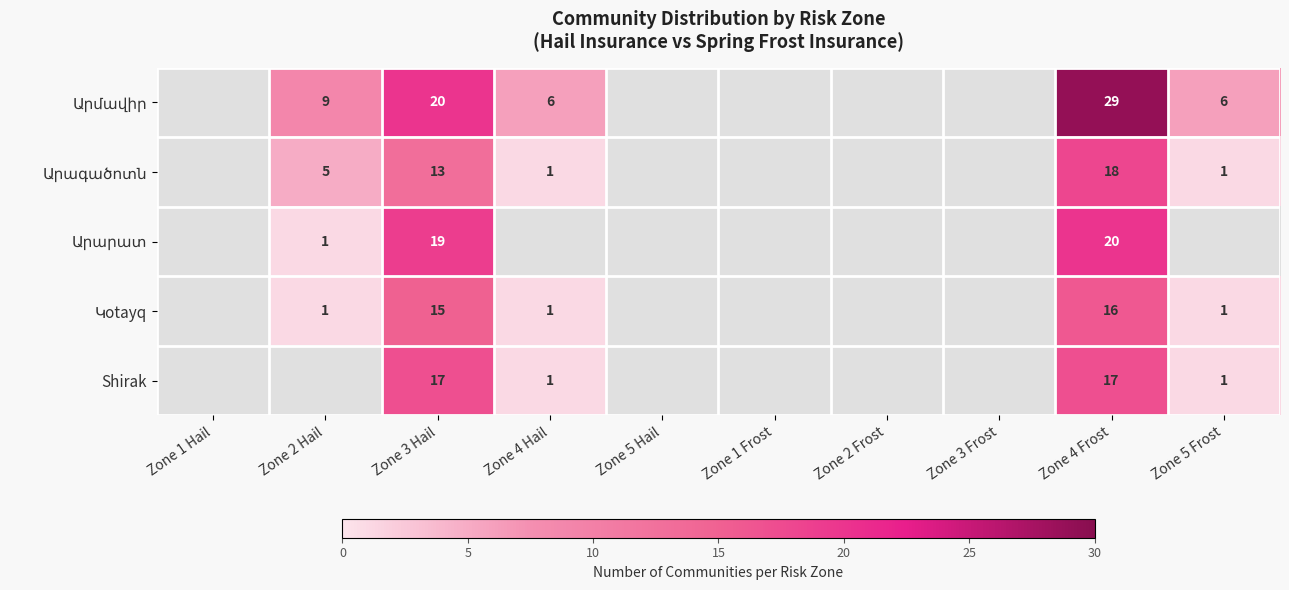

The value of Shirak at Zone 4 Hail is 0. True or false?

False